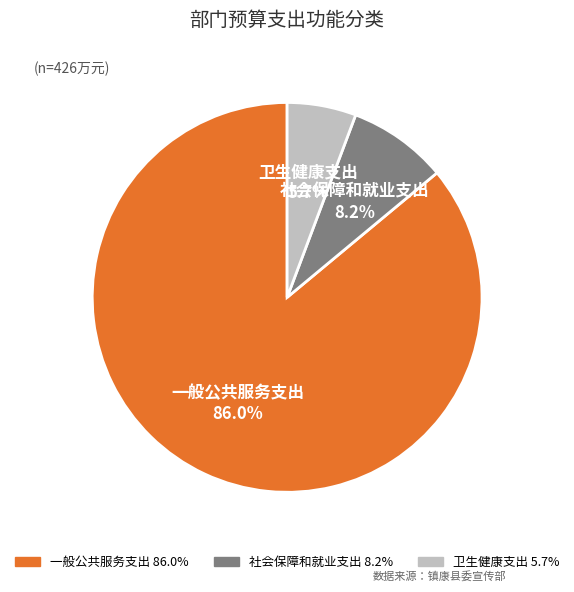

Which slice represents more than half of the pie?

一般公共服务支出